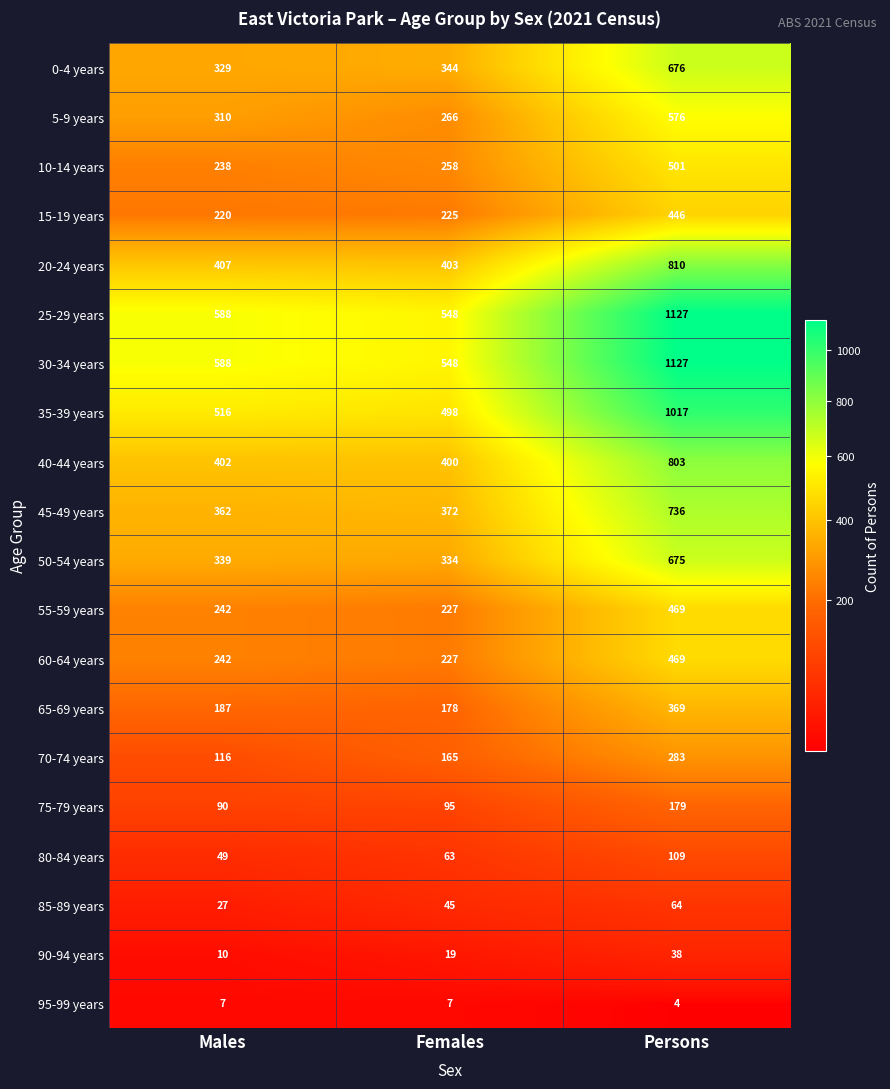

What is the difference between the 85-89 years values at Males and Persons?

37